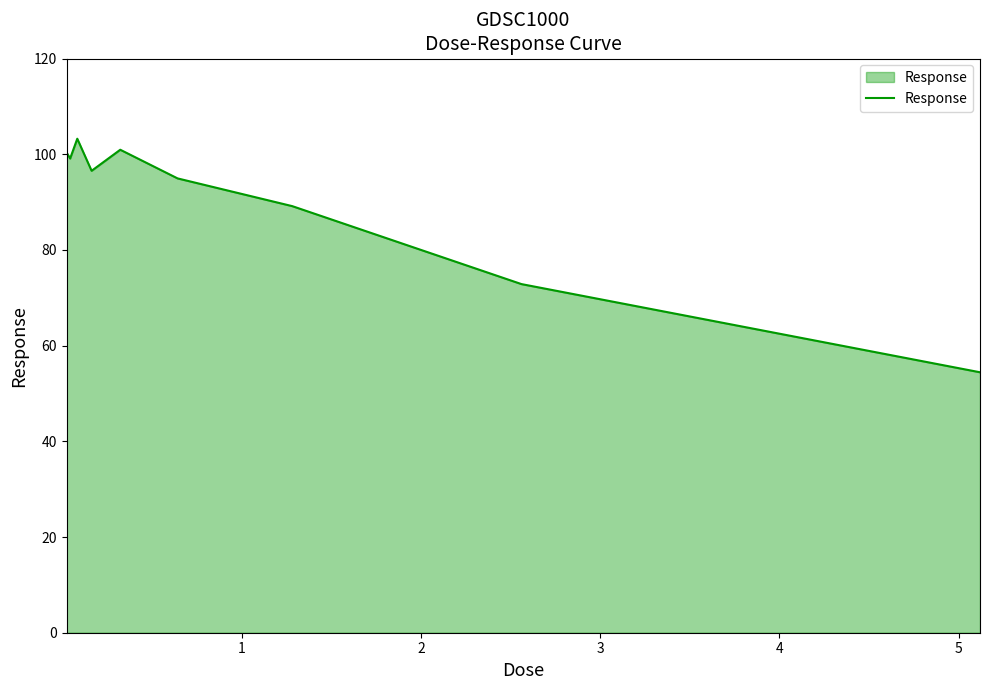

How many values exceed 96?

5